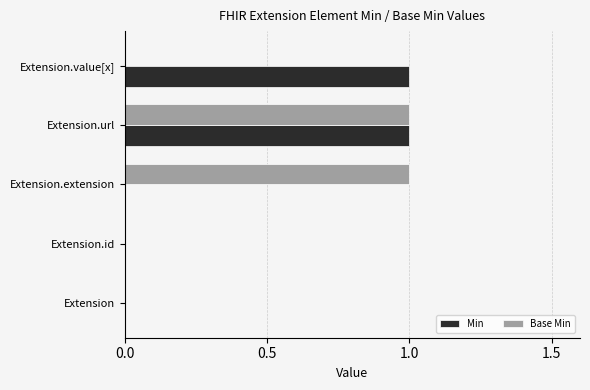

Is the value of Min at Extension greater than the value of Base Min at Extension.url?

No